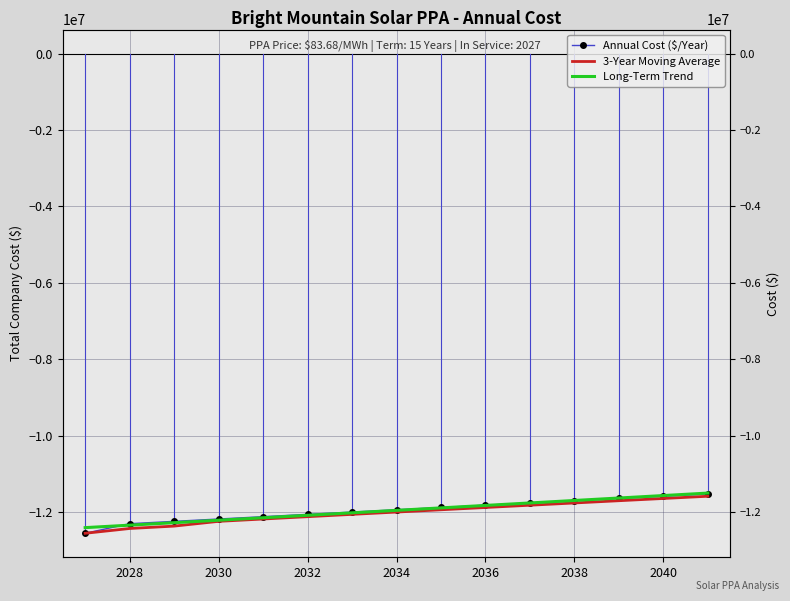

True or false: Long-Term Trend has more than 1 points higher than both neighbors.

False